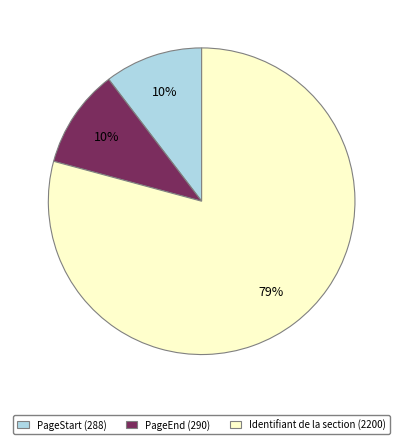

Is it true that Identifiant de la section (2200) is 79% of the pie?

True